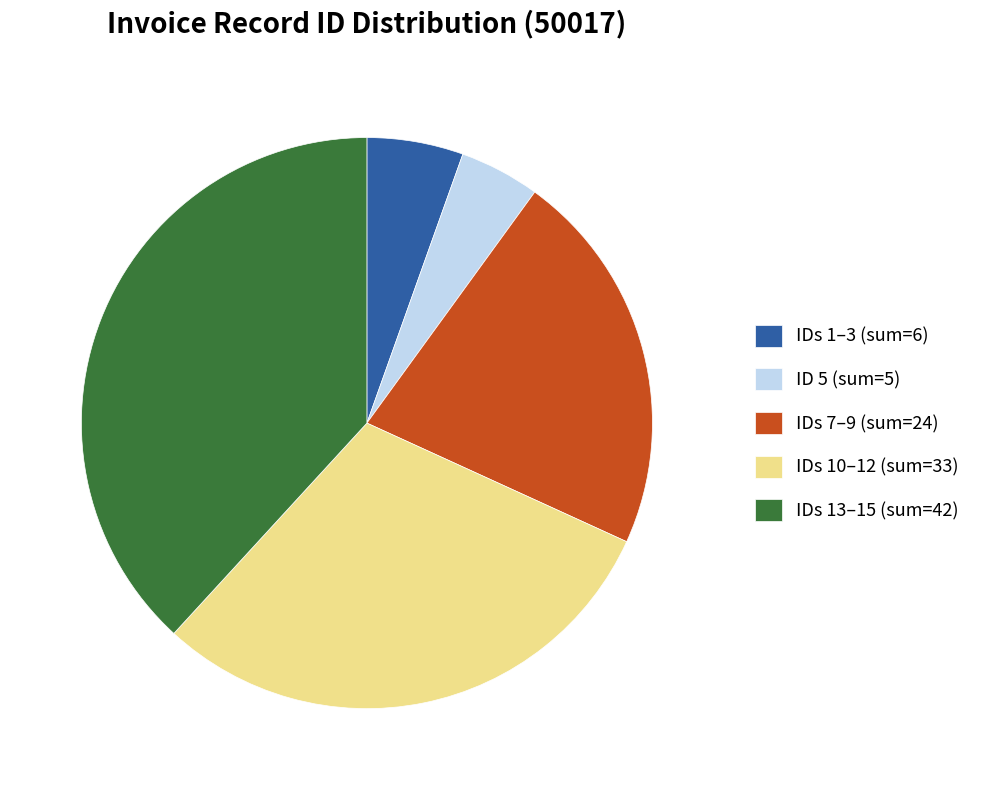

Combined, do IDs 10–12 (sum=33) and ID 5 (sum=5) account for over 50%?

No